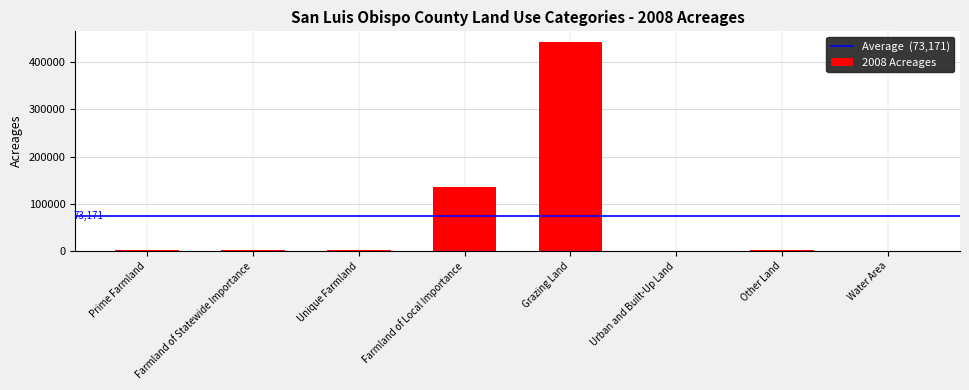

What value does the data have at Farmland of Local Importance, to the nearest 100?

135600